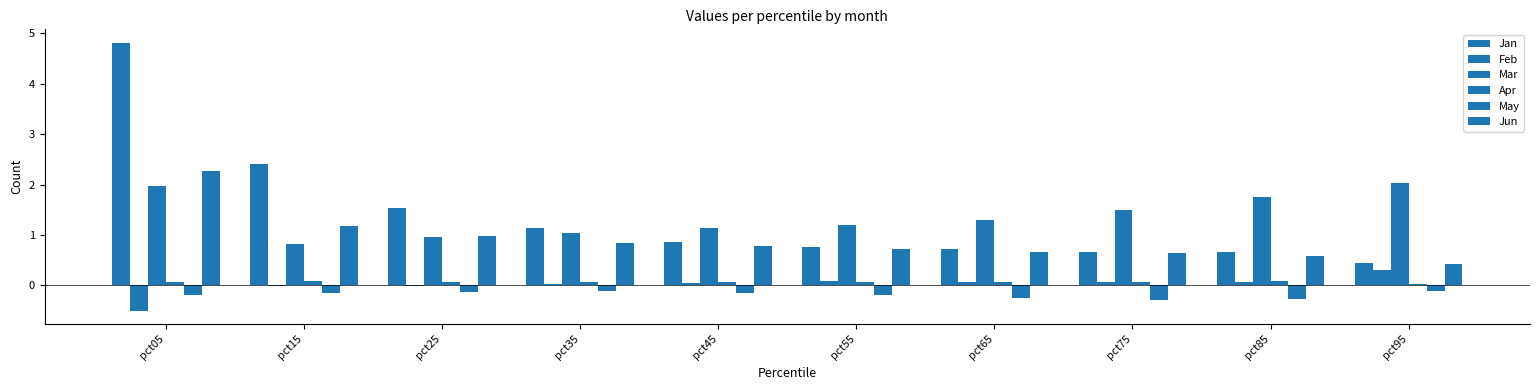

Are the bars horizontal?

No